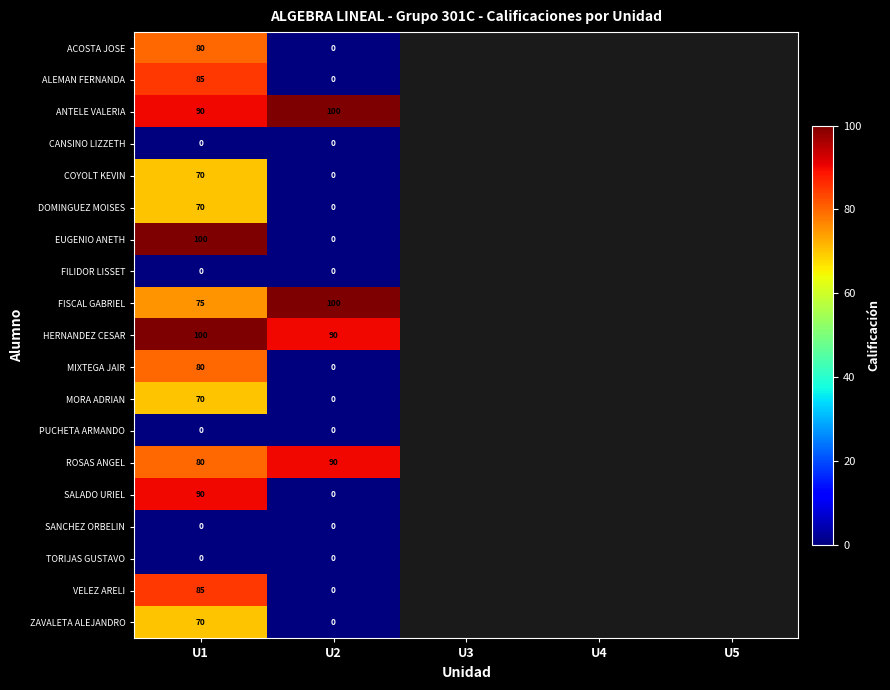

The value of DOMINGUEZ MOISES at U1 is 113. True or false?

False